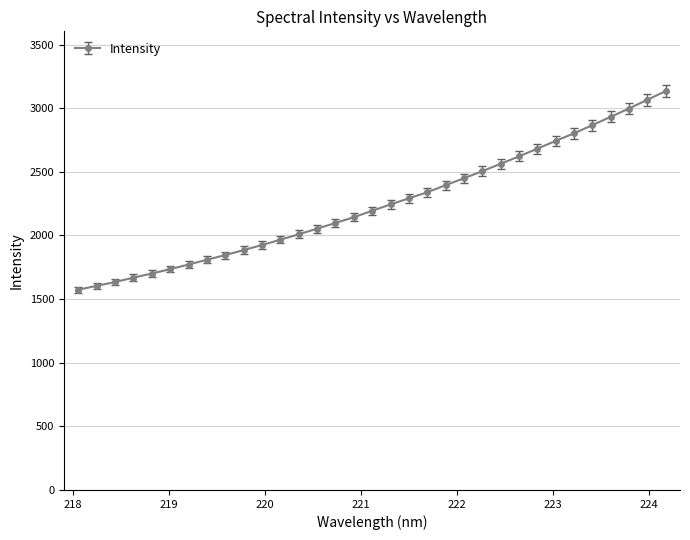

What is the average value?

2249.9